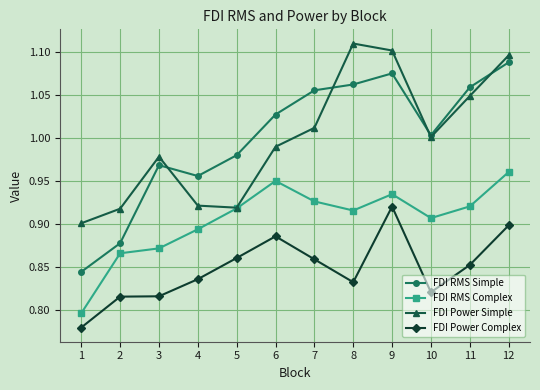

Does the chart display data point markers on the line(s)?

Yes